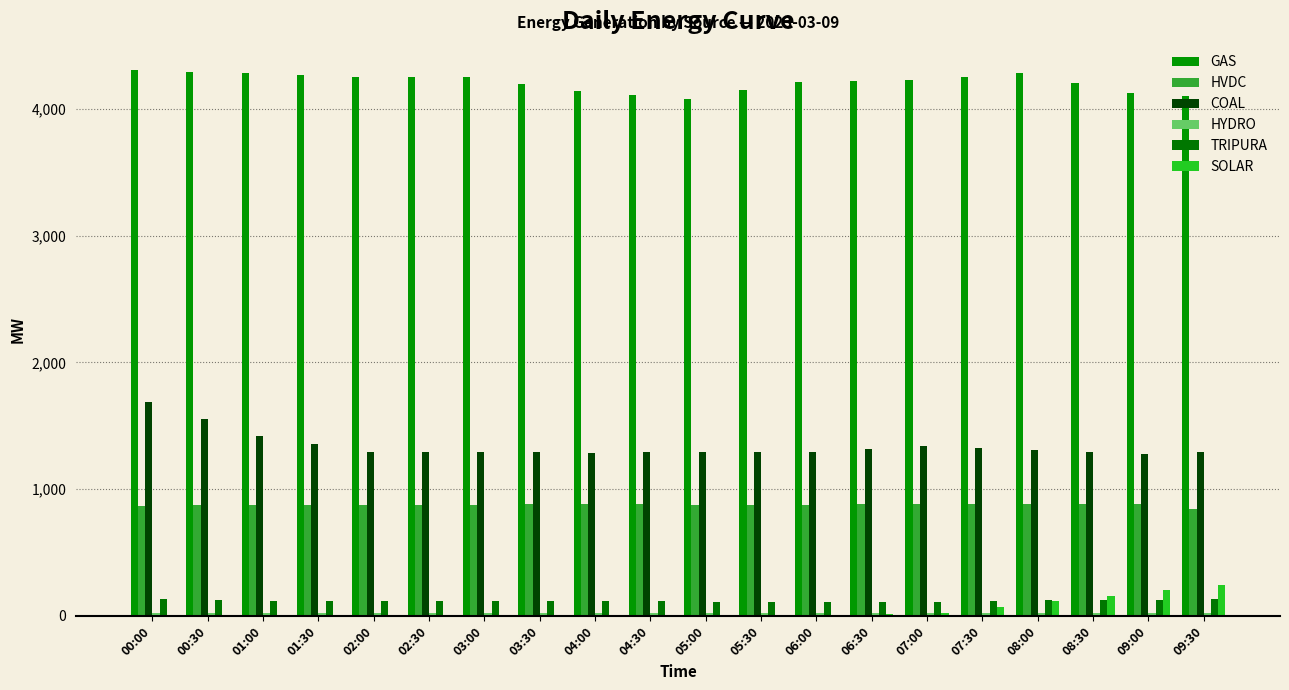

The GAS series shows 2775.5 at 04:00. True or false?

False